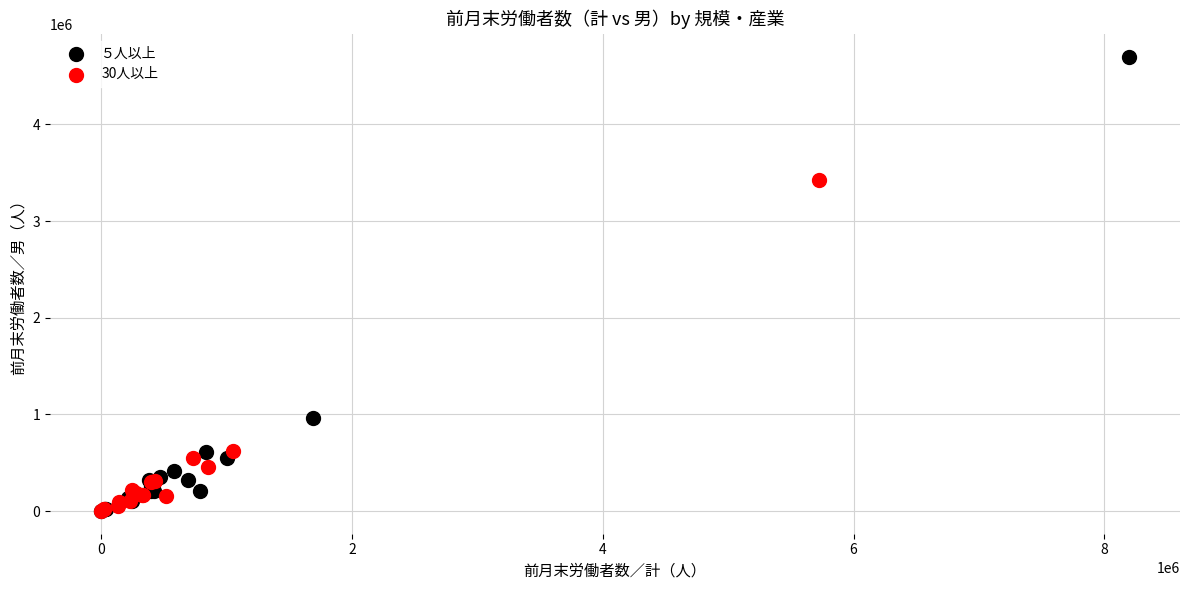

What are all the series names shown in the legend?

５人以上, 30人以上